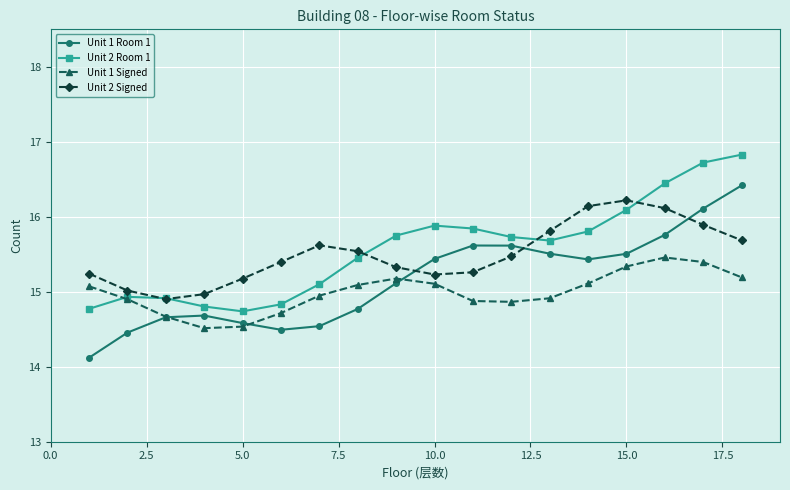

True or false: Unit 1 Room 1 has more than 1 interior local peaks.

True